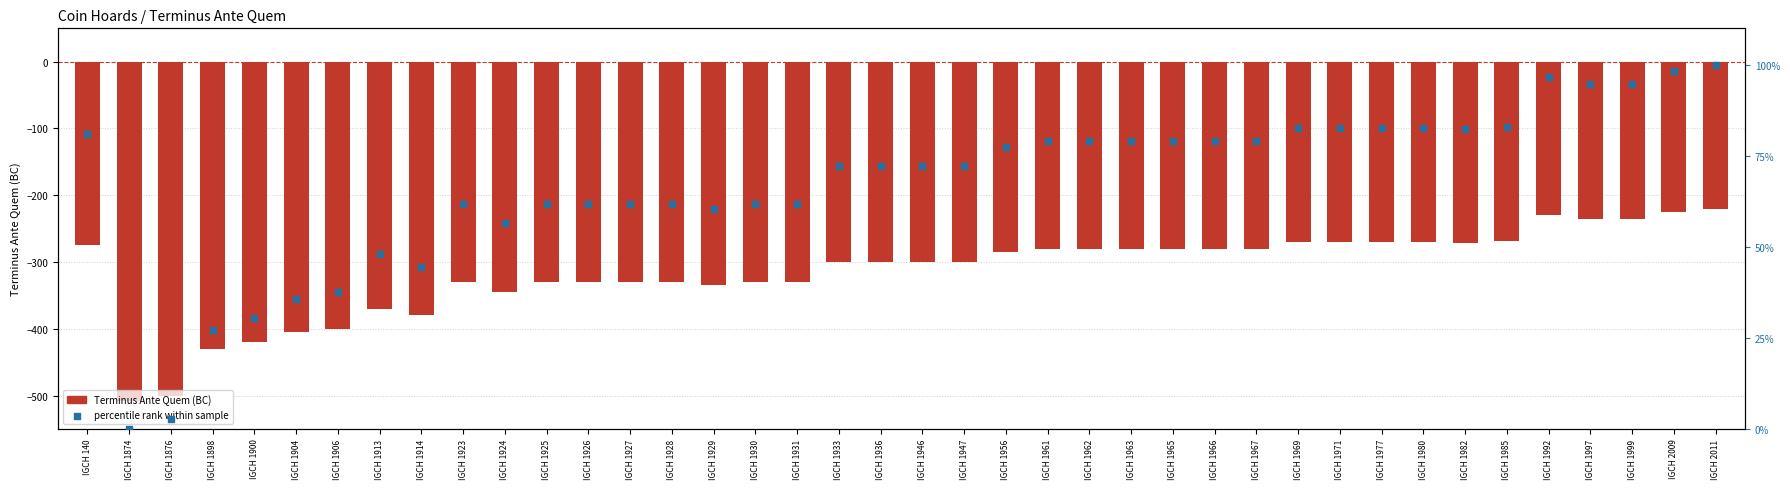

At how many categories does at least one series exceed -238?

40